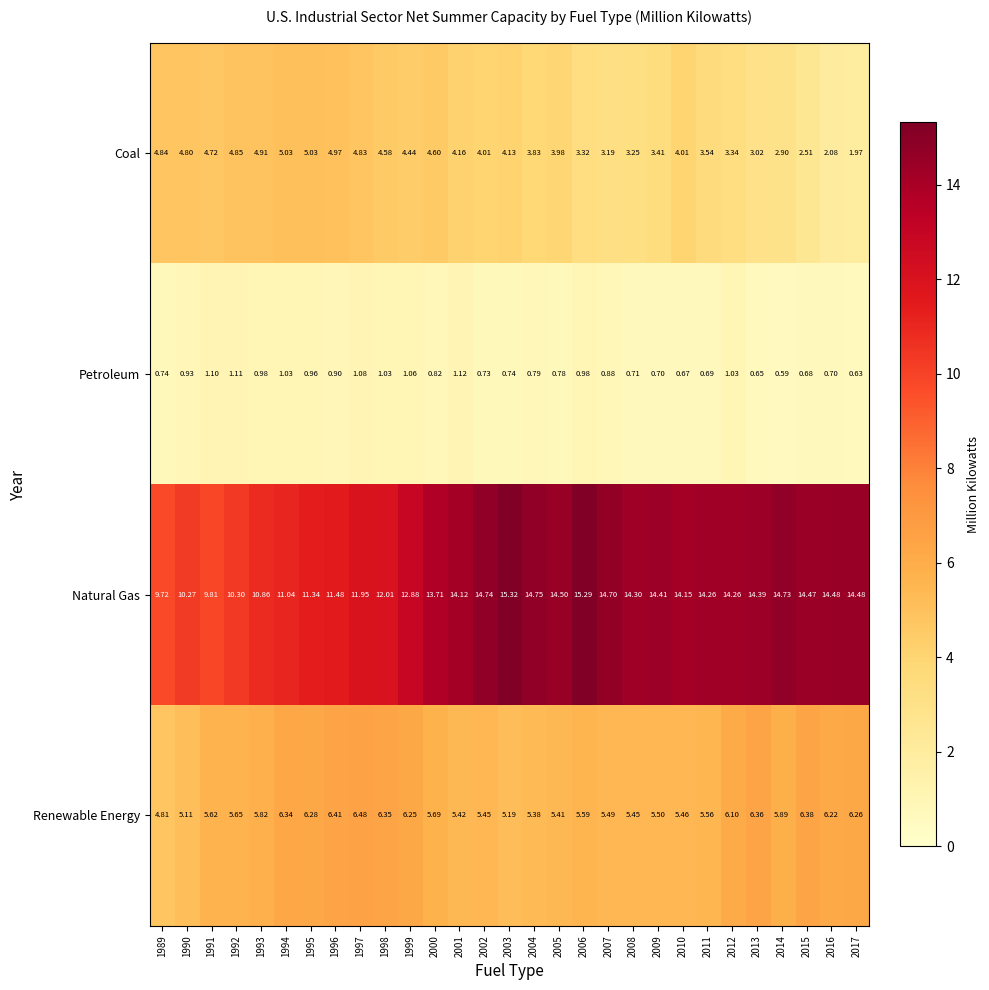

Which series changed the most between 2012 and 2016?

Coal